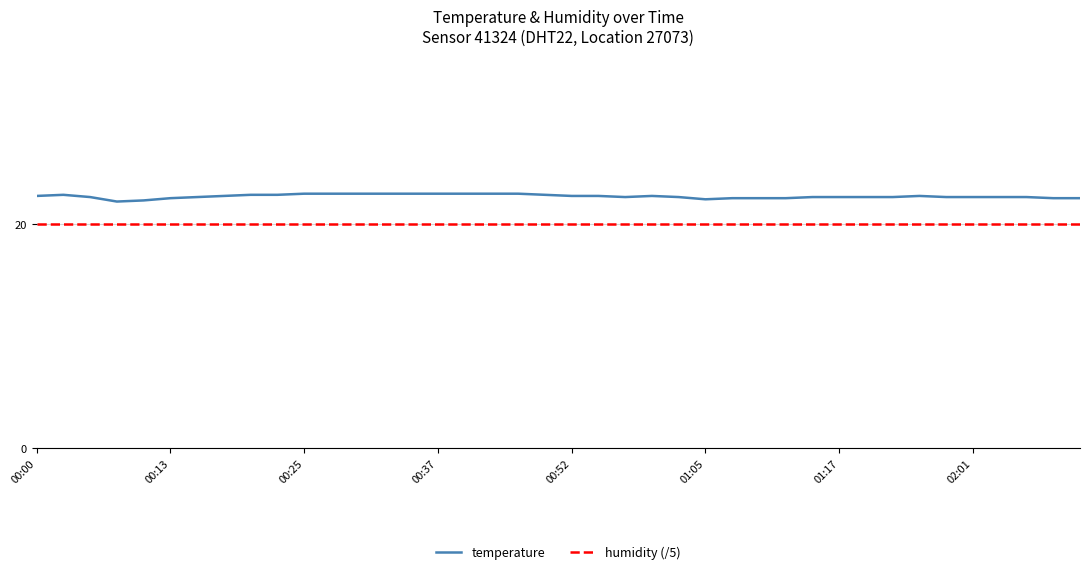

What is the minimum value shown in the chart?

20.0